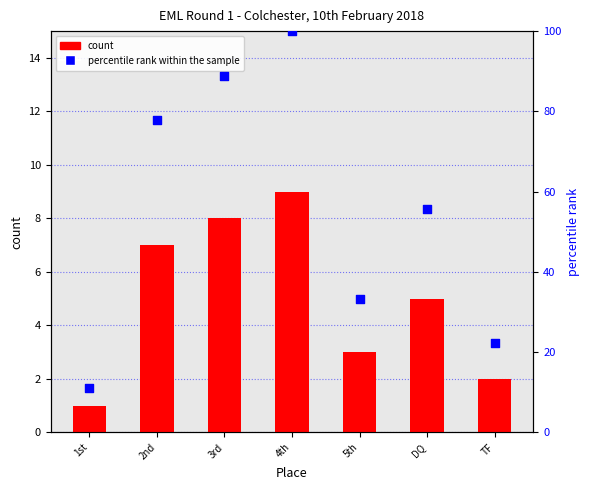

What are all the series names shown in the legend?

count, percentile rank within the sample